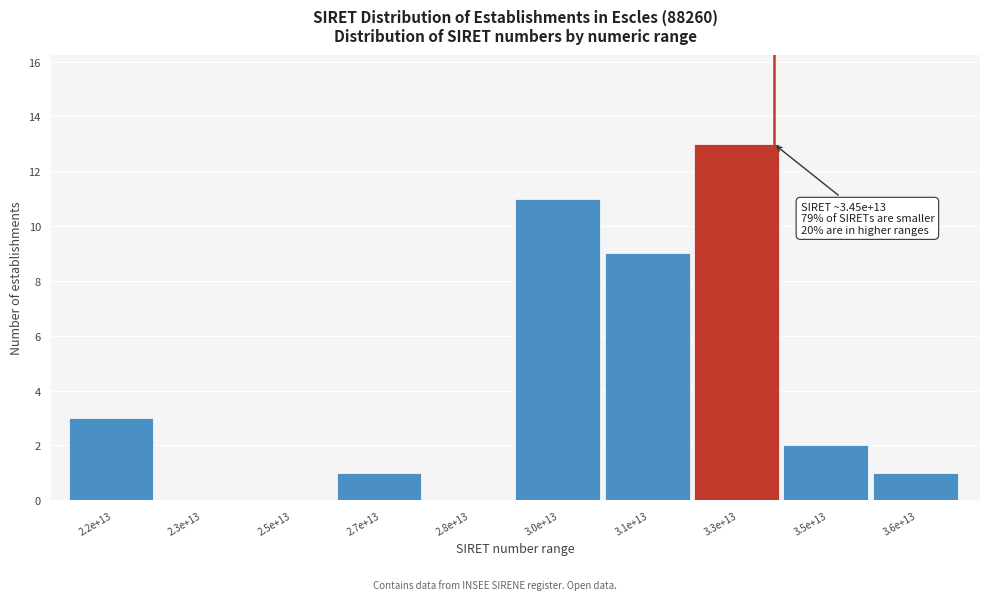

Reading right to left, extract all data points from this chart.

3.6e+13=1	3.5e+13=2	3.3e+13=13	3.1e+13=9	3.0e+13=11	2.8e+13=0	2.7e+13=1	2.5e+13=0	2.3e+13=0	2.2e+13=3